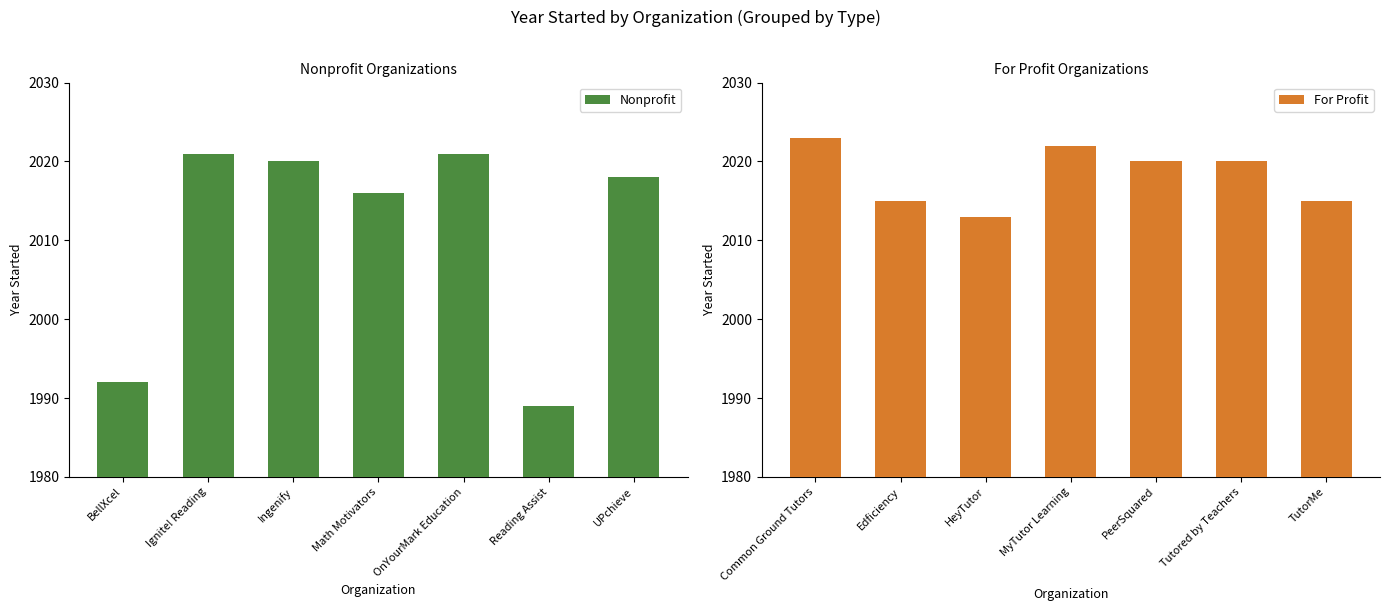

What is the lowest value of the For Profit series?

2013